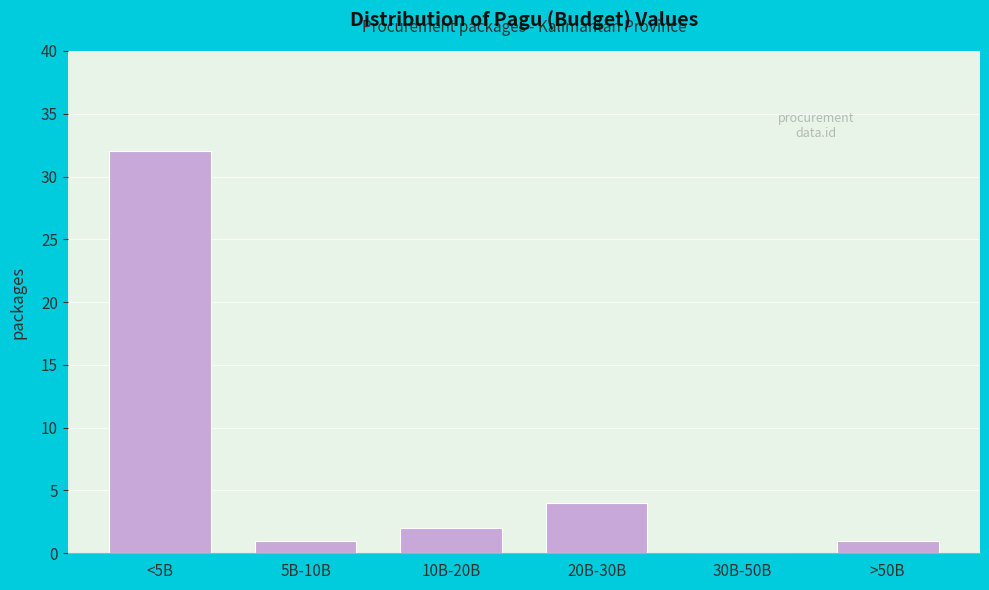

True or false: the data shows 6 at 20B-30B.

False